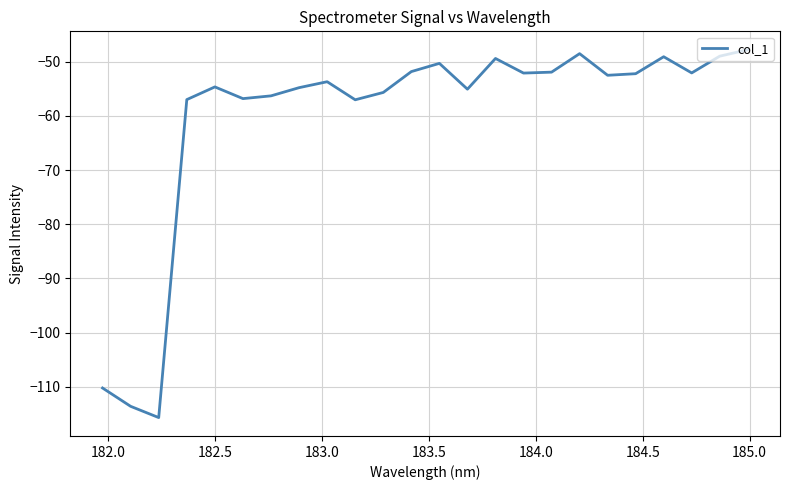

What is the difference between the maximum and minimum values?

67.9